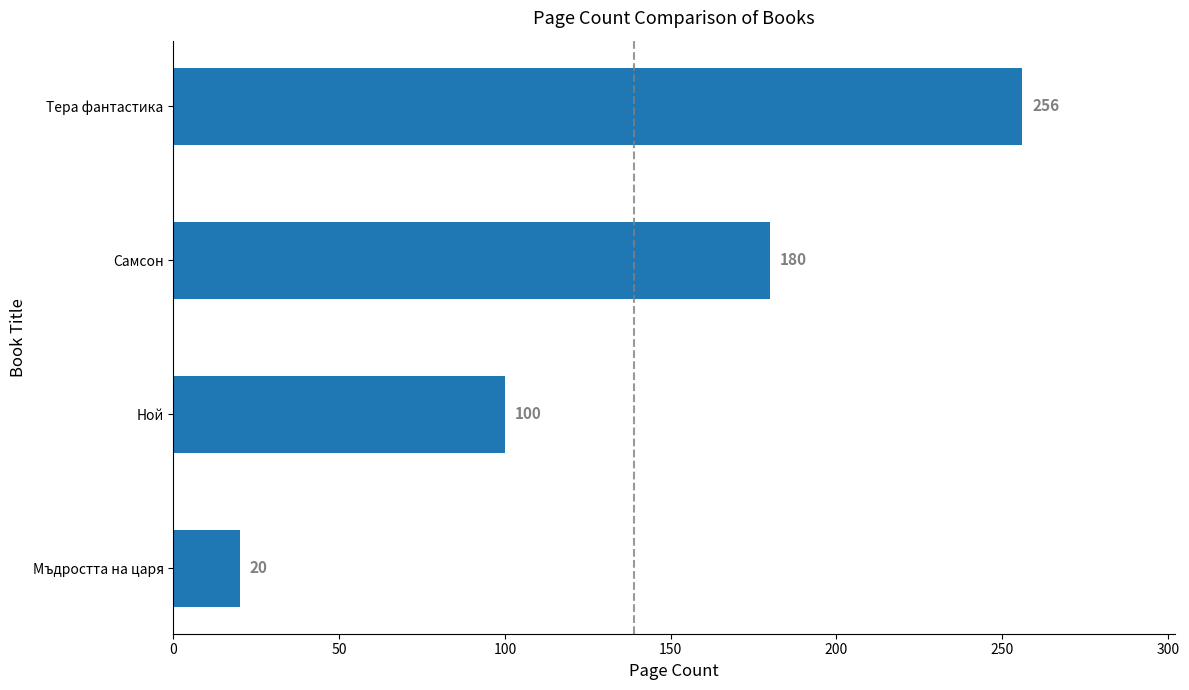

Are the bars horizontal?

Yes